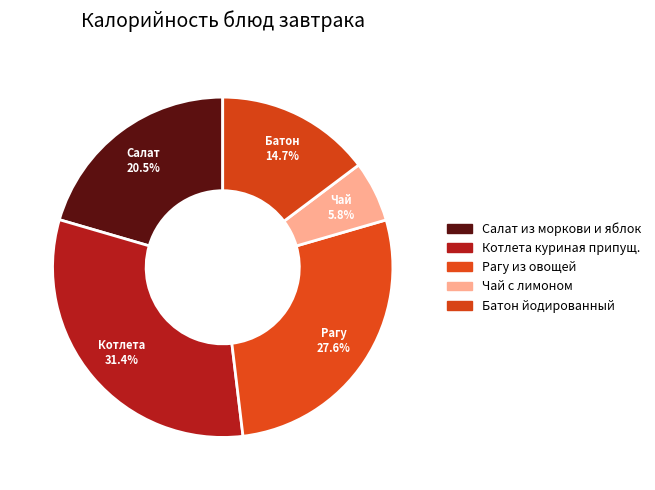

How many slices are in this pie chart?

5